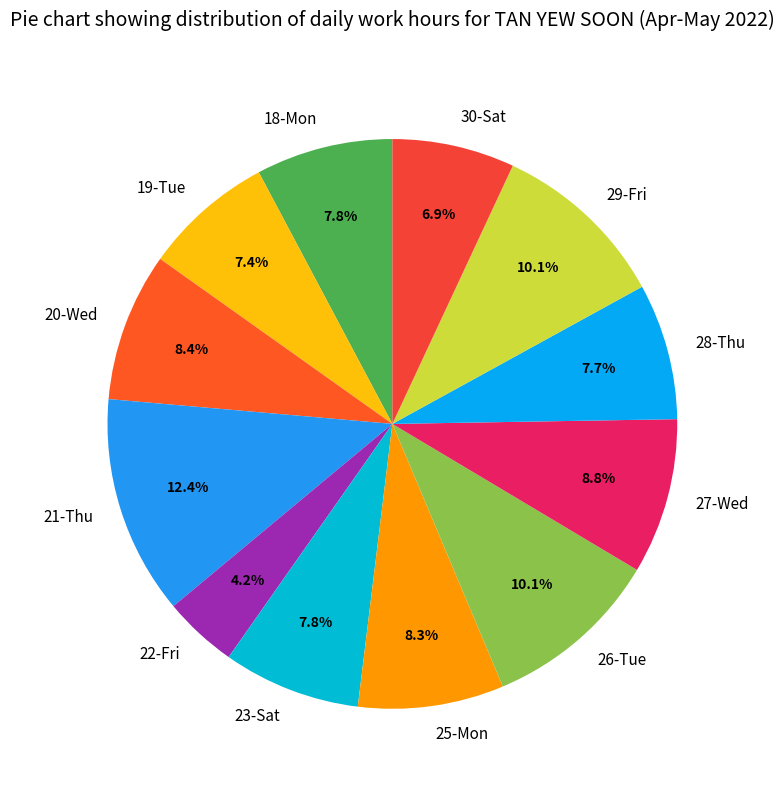

What percentage is the 30-Sat slice, to the nearest percent?

7%